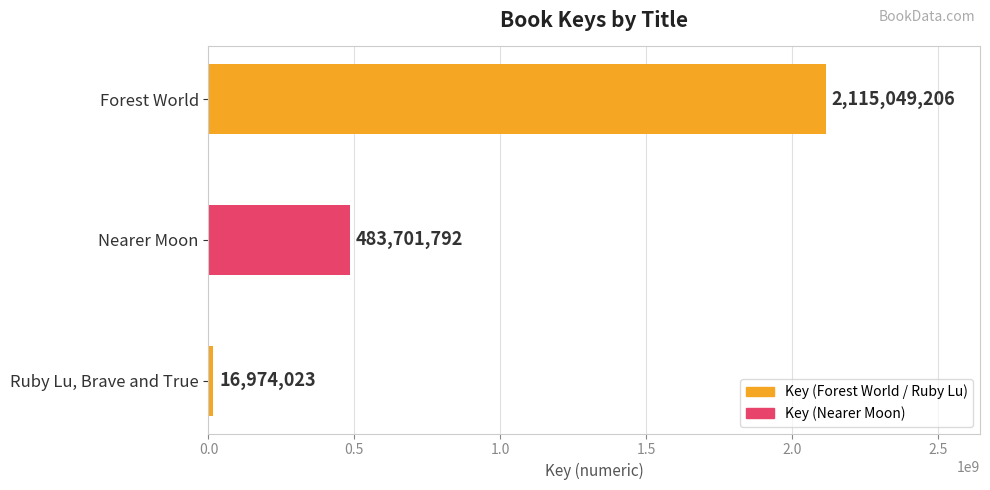

True or false: the data shows 1303148133 at Forest World.

False